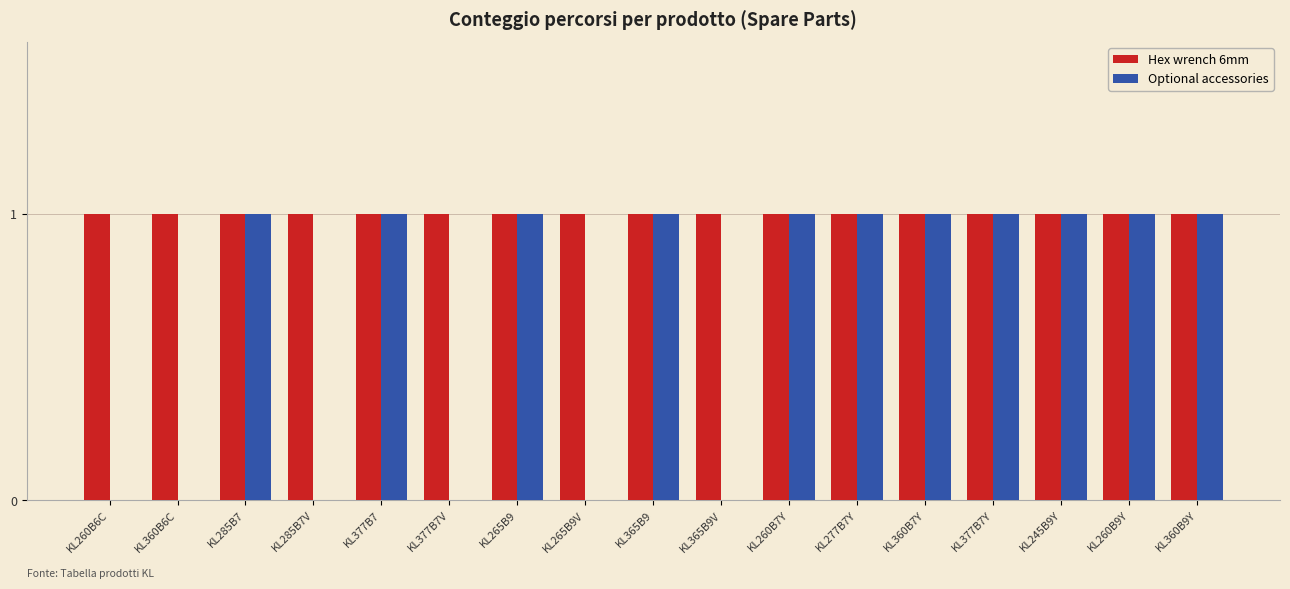

What is the sum of all Optional accessories values?

11